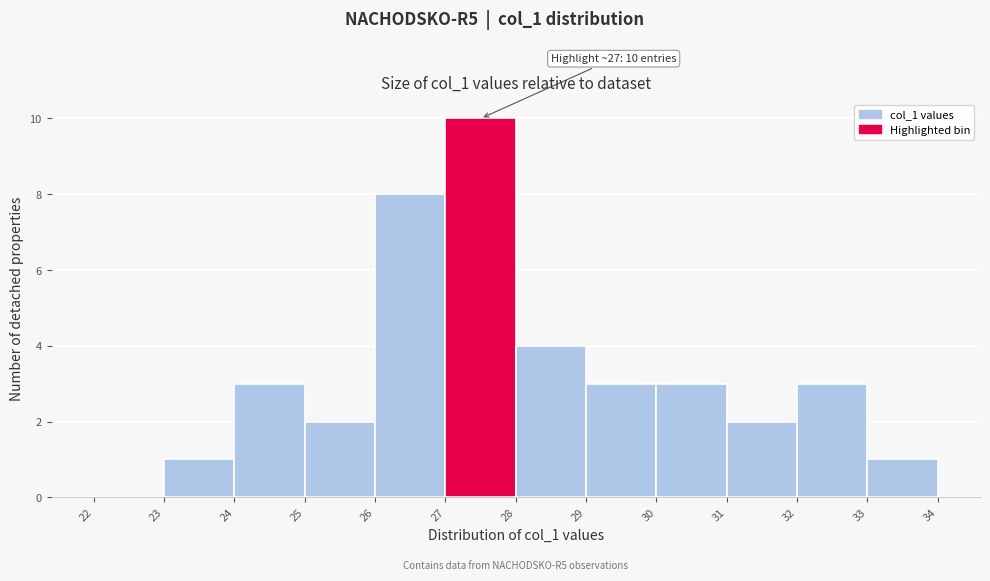

Over which range of the x-axis is the bar tallest?

27 to 28